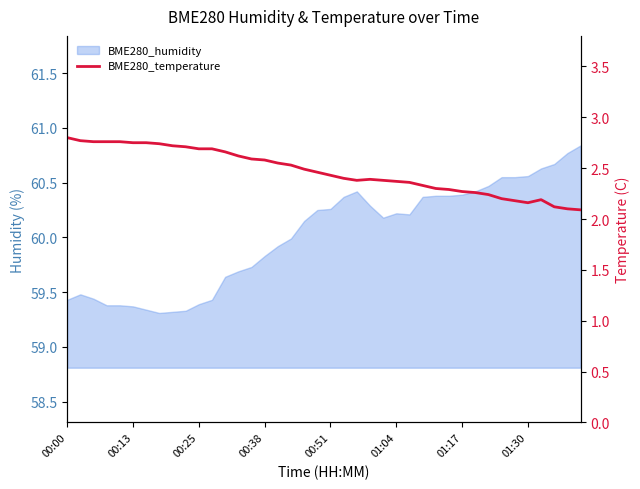

Is it true that the value at 00:38 is 2.6?

True